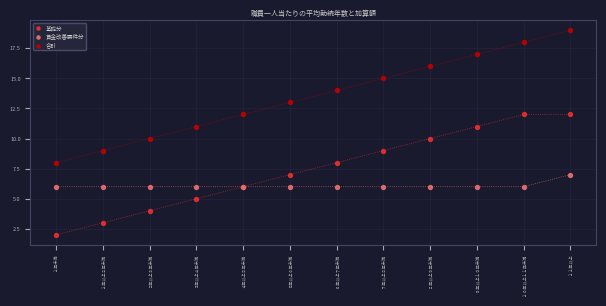

Which series contains the highest Y value?

合計